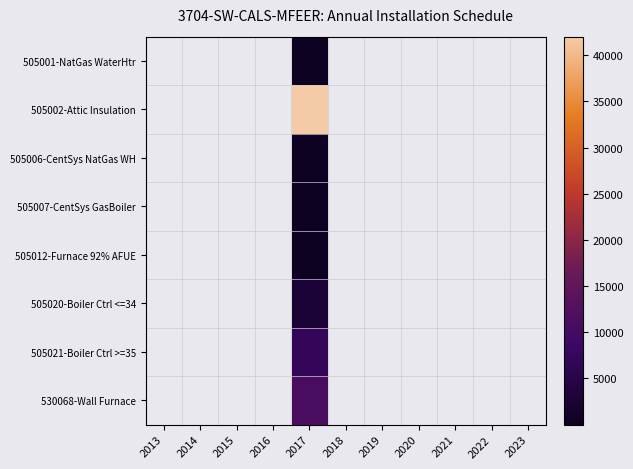

The 530068-Wall Furnace series shows 11000.0 at 2017. True or false?

True